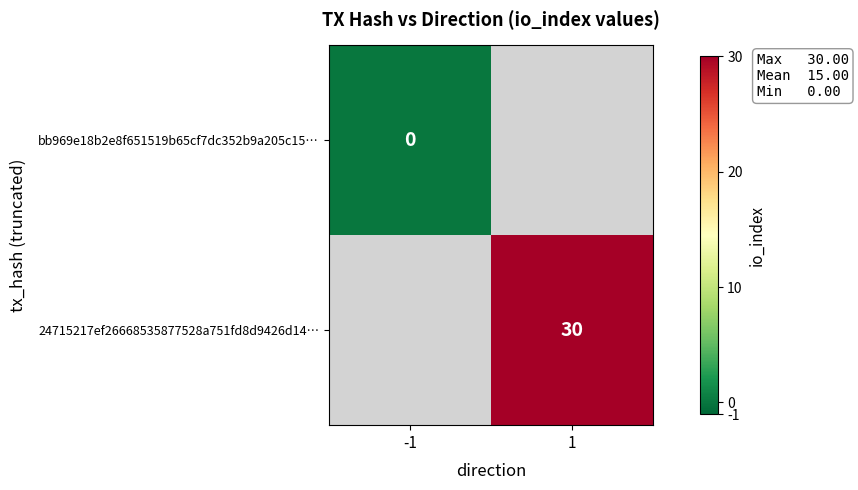

True or false: 24715217ef26668535877528a751fd8d9426d14… has a value of 13 at 1.

False